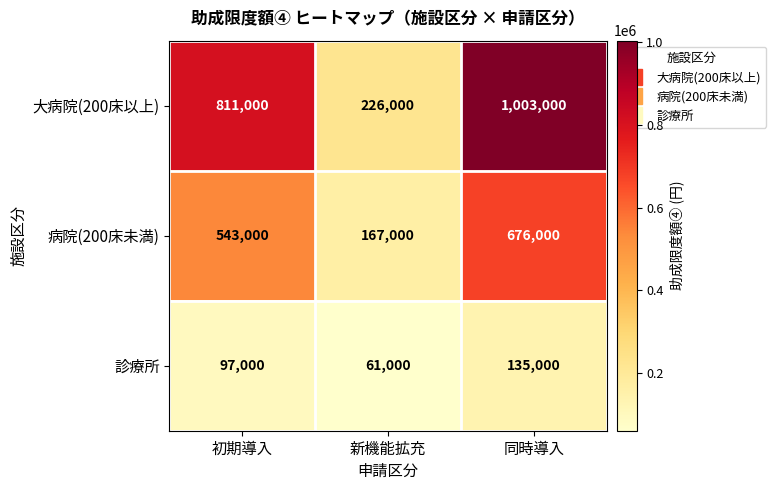

What is the difference between the 診療所 values at 新機能拡充 and 初期導入?

36000